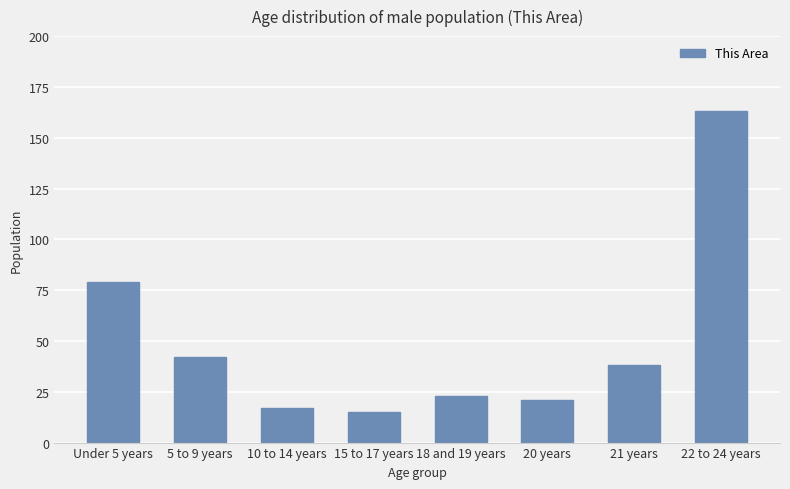

Which category has the highest value across all series?

22 to 24 years